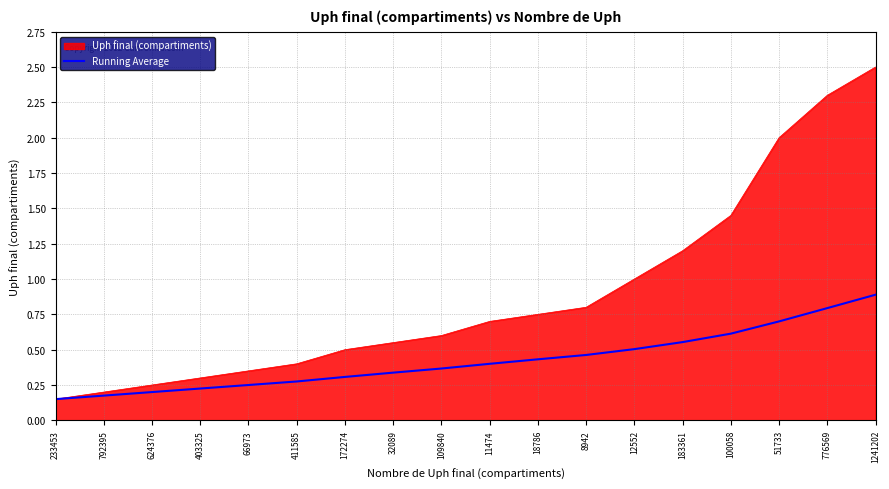

What value does the Uph final (compartiments) series have at 183361?

1.2